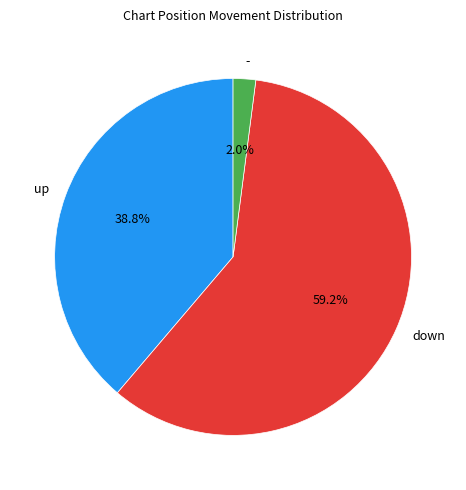

Is there any slice that represents more than half of the pie?

Yes